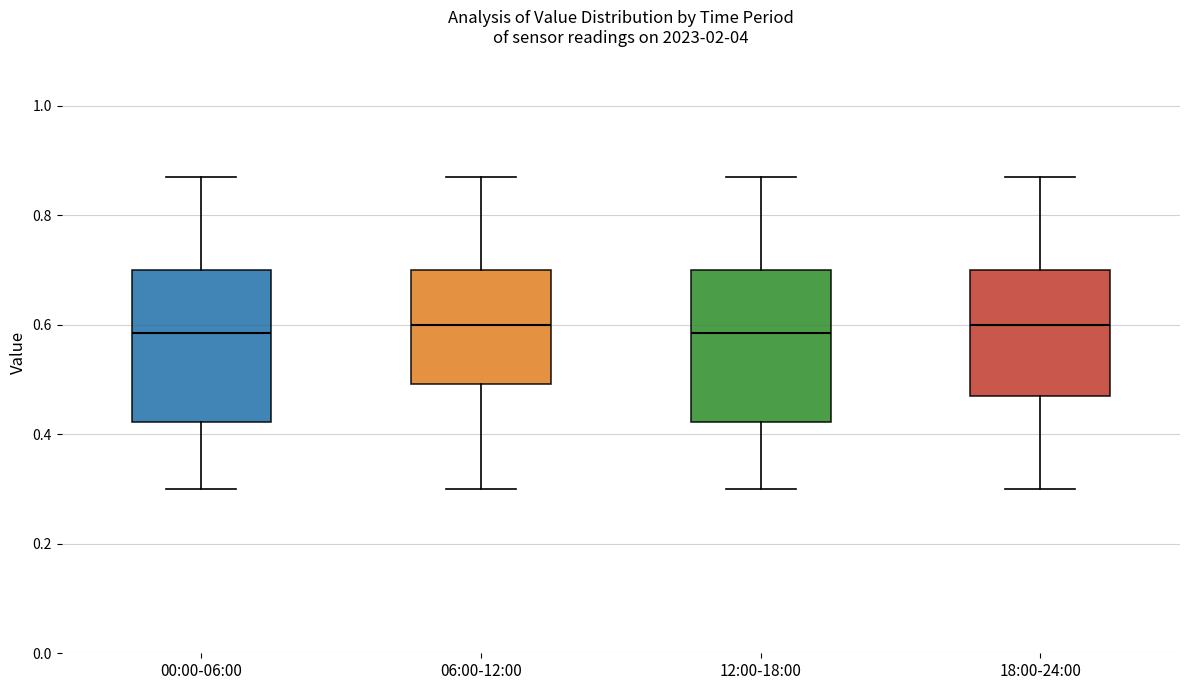

Where does the lower whisker of the box for 18:00-24:00 end on the y-axis? The values are not printed on the chart, so give them approximately, as read against the axis.

0.30